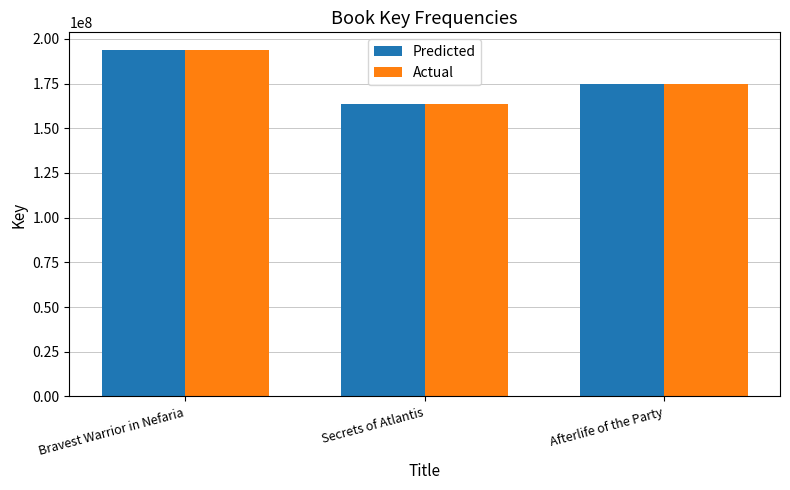

Which category has the highest value in the Predicted series?

Bravest Warrior in Nefaria